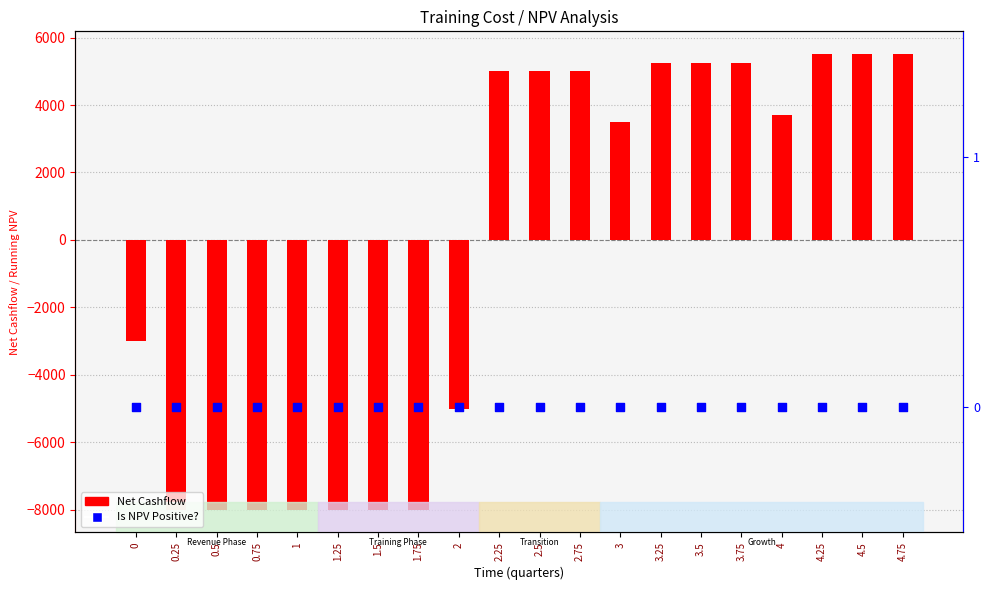

What is the total value across all series at 4.75?

5511